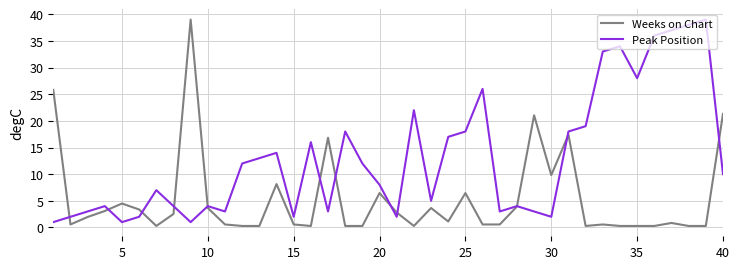

Count the number of categories in the chart.

40